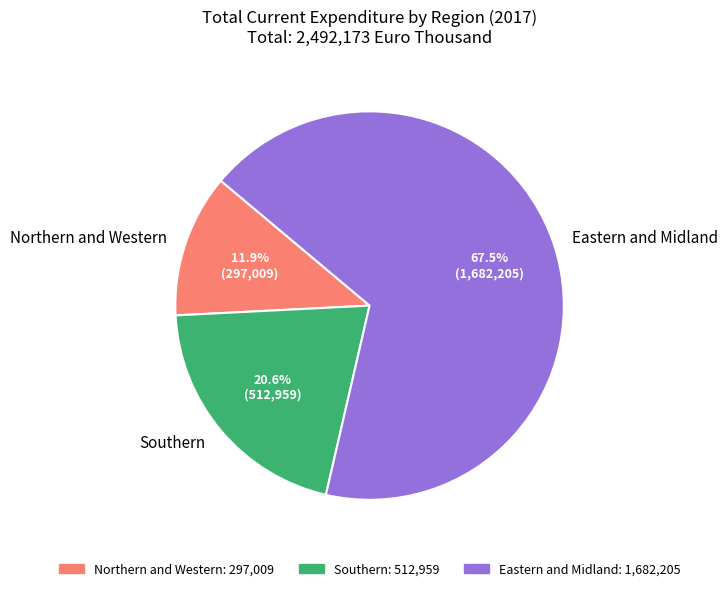

Between Southern and Eastern and Midland, which is larger?

Eastern and Midland